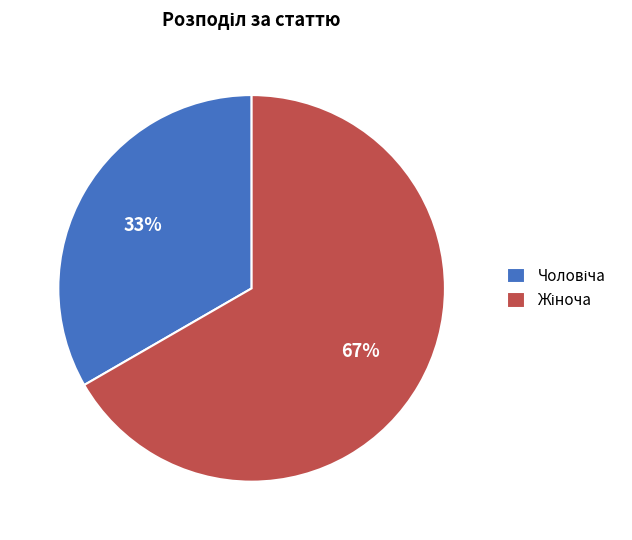

How many slices are in this pie chart?

2